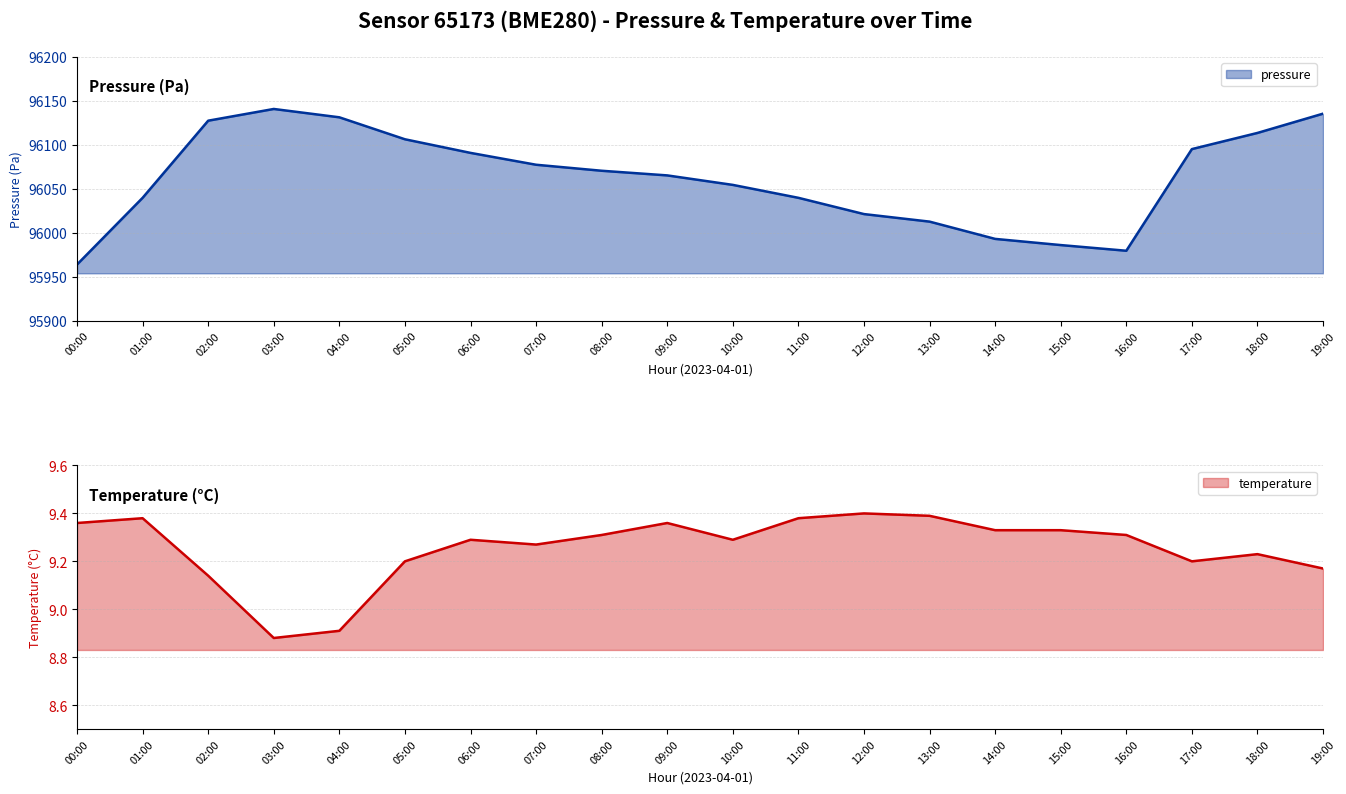

Reading left to right, transcribe all the data shown in this chart.

pressure: 00:00=95963.8	01:00=96039.7	02:00=96127.5	03:00=96140.9	04:00=96131.4	05:00=96106.4	06:00=96090.9	07:00=96077.4	08:00=96070.5	09:00=96065.2	10:00=96054.4	11:00=96039.7	12:00=96021.2	13:00=96012.6	14:00=95993.0	15:00=95985.9	16:00=95979.5	17:00=96095.2	18:00=96113.6	19:00=96135.5
temperature: 00:00=9.4	01:00=9.4	02:00=9.1	03:00=8.9	04:00=8.9	05:00=9.2	06:00=9.3	07:00=9.3	08:00=9.3	09:00=9.4	10:00=9.3	11:00=9.4	12:00=9.4	13:00=9.4	14:00=9.3	15:00=9.3	16:00=9.3	17:00=9.2	18:00=9.2	19:00=9.2